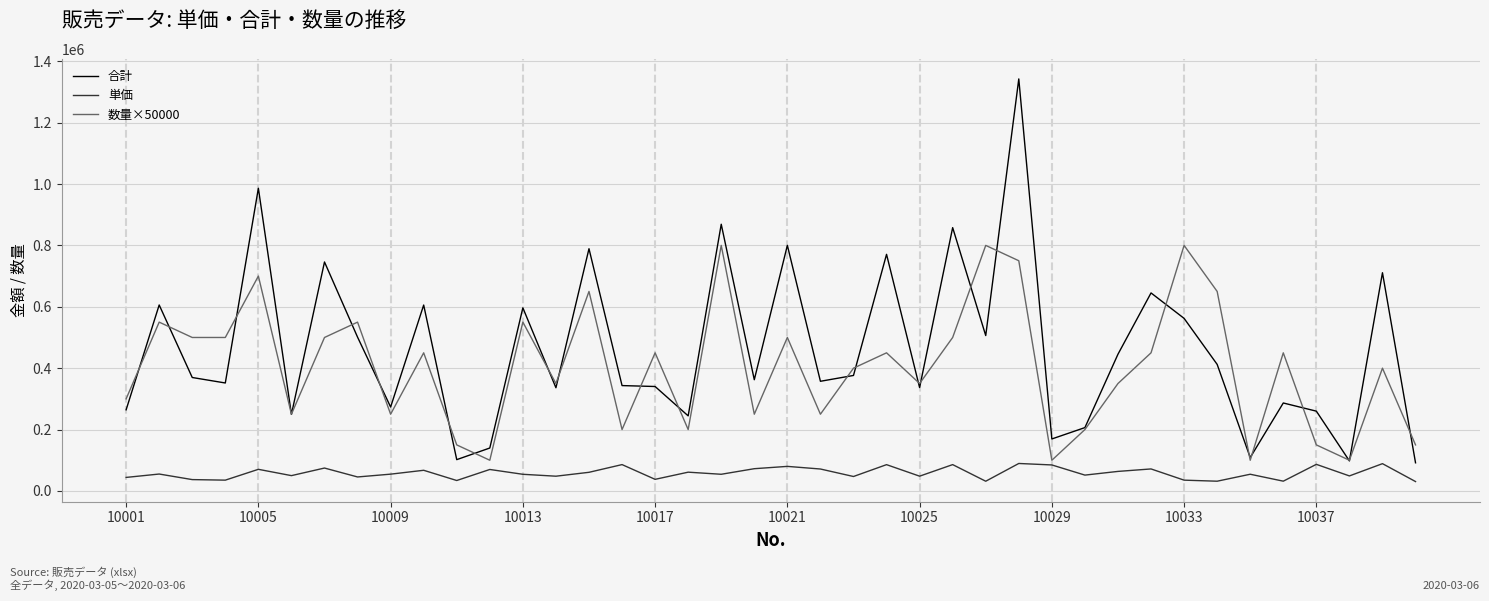

List the series in order of their peak value, highest first.

合計, 数量×50000, 単価